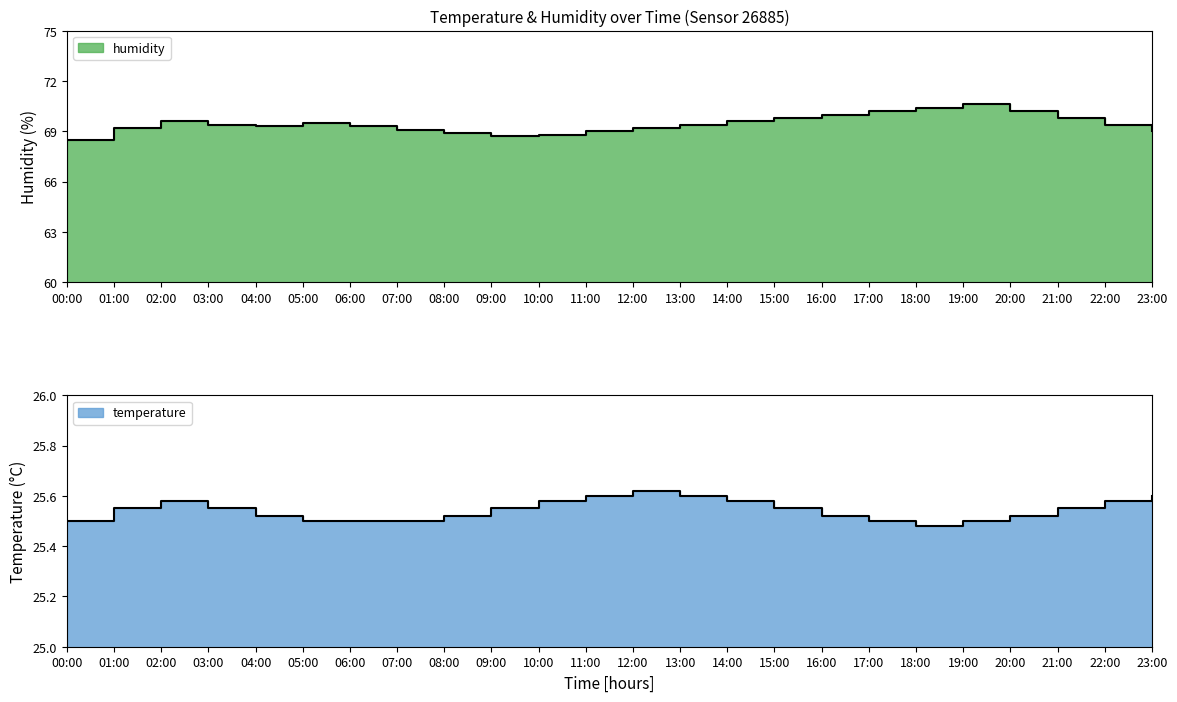

True or false: temperature and humidity intersect in this chart.

False